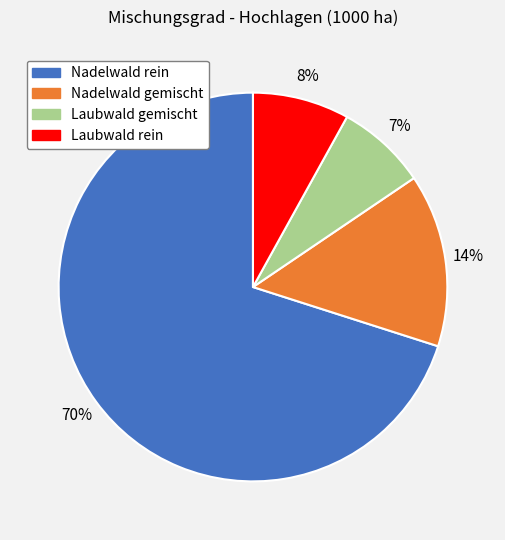

Which category accounts for the majority?

Nadelwald rein